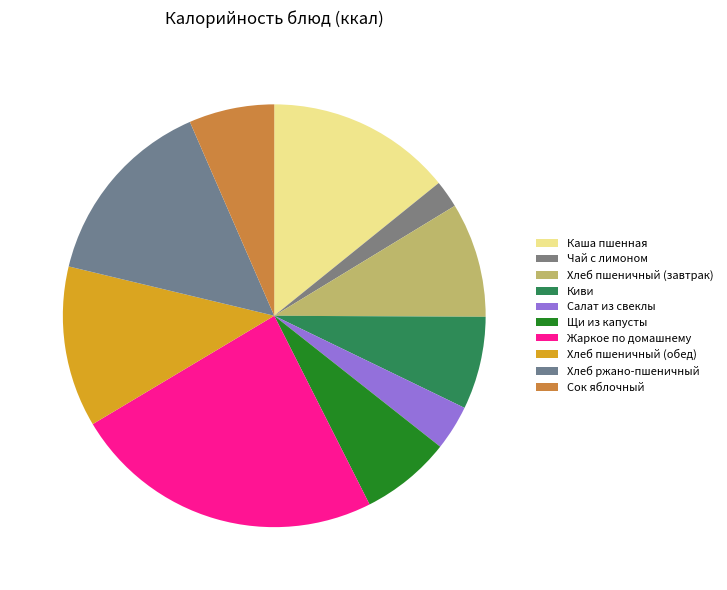

To the nearest percent, what is the difference between the Хлеб пшеничный (завтрак) and Хлеб пшеничный (обед) slice percentages?

4%